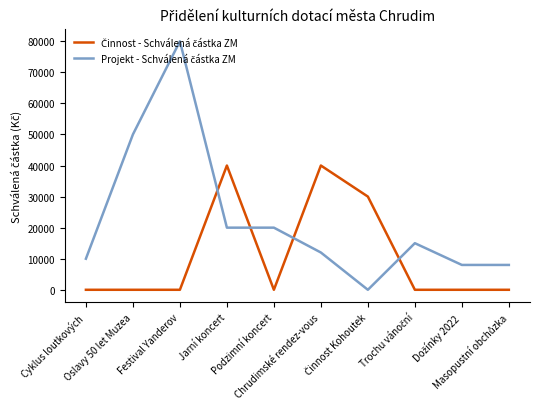

What is the maximum value shown in the chart?

80000